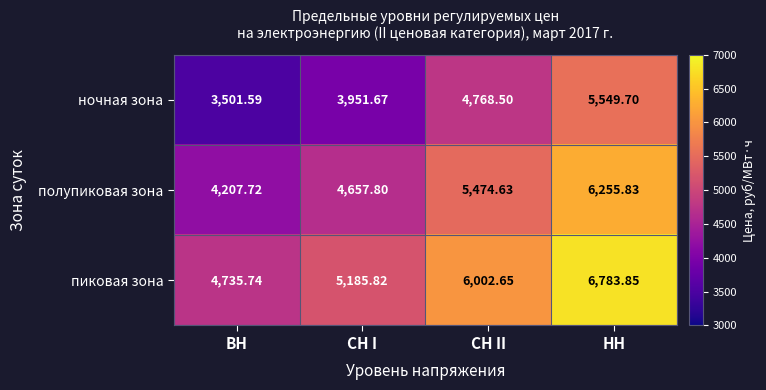

Which series has the largest total across all categories?

пиковая зона